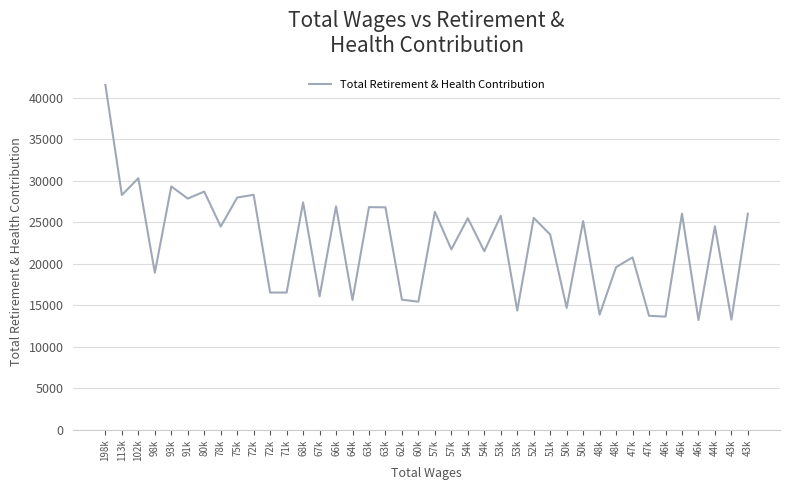

What is the label of the 1st point from the right?

43k